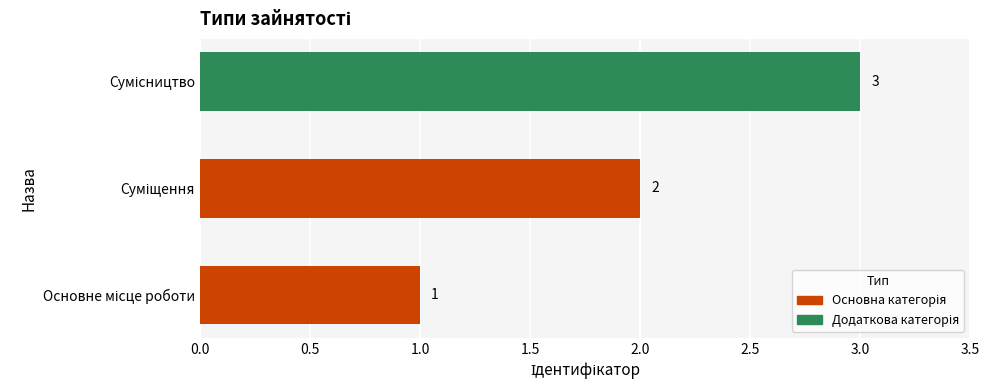

What is the greatest value displayed?

3